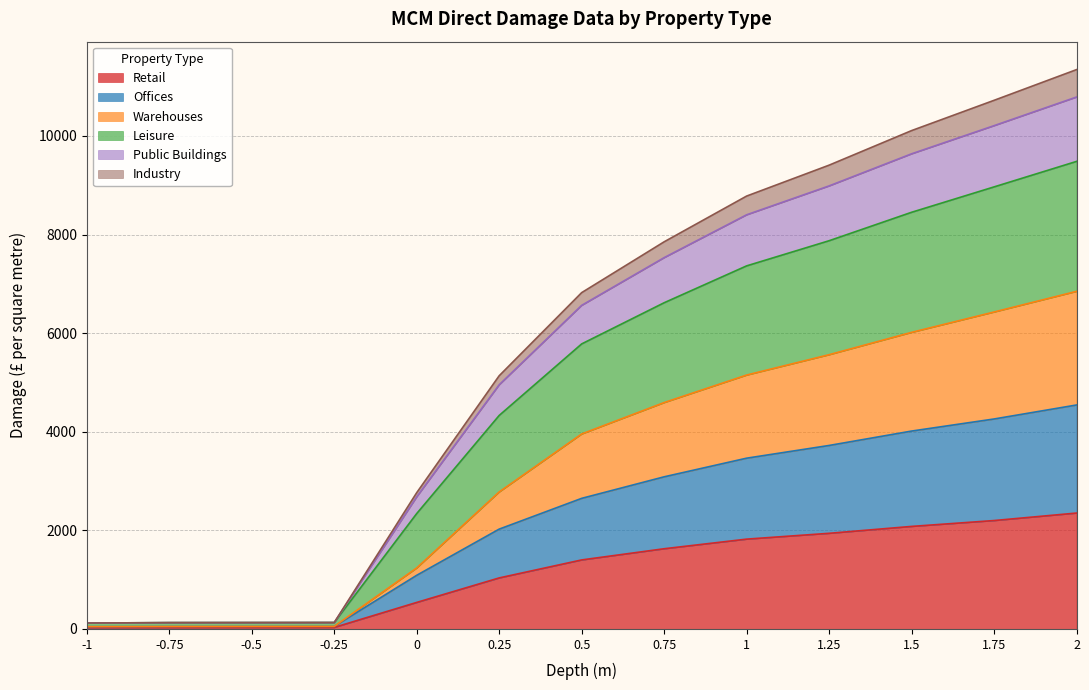

At how many categories does at least one series exceed 8384?

5